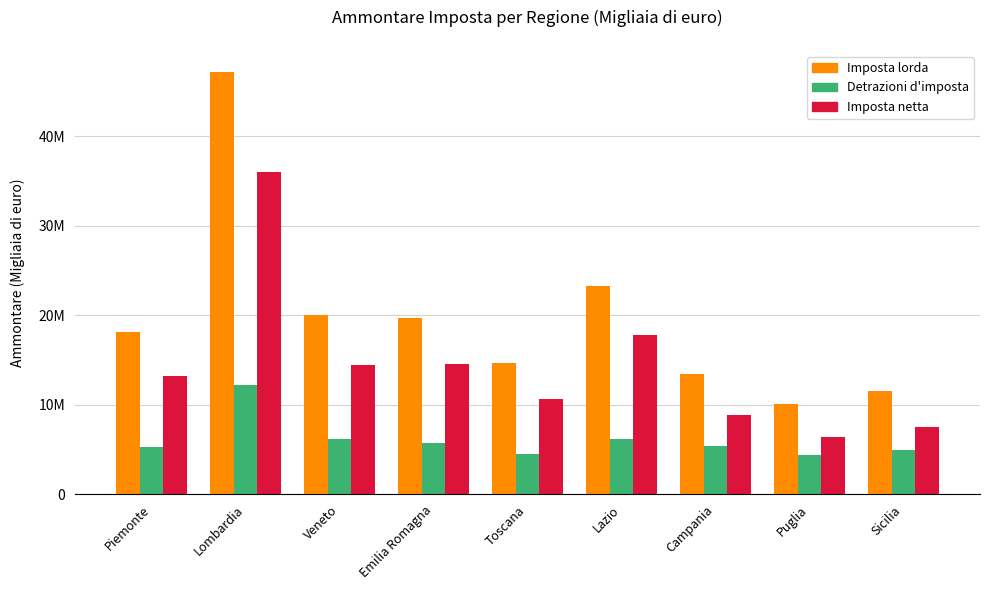

Reading left to right, list all the values displayed in this chart.

Imposta lorda (Ammontare): Piemonte=18085195	Lombardia=47177590	Veneto=19972974	Emilia Romagna=19698132	Toscana=14703363	Lazio=23277739	Campania=13391475	Puglia=10080700	Sicilia=11521334
Detrazioni d'imposta (Ammontare): Piemonte=5308734	Lombardia=12229471	Veneto=6142650	Emilia Romagna=5726422	Toscana=4475168	Lazio=6163047	Campania=5375844	Puglia=4352172	Sicilia=4884211
Imposta netta (Ammontare): Piemonte=13259618	Lombardia=35997068	Veneto=14414279	Emilia Romagna=14499082	Toscana=10648920	Lazio=17814399	Campania=8834500	Puglia=6407234	Sicilia=7464722